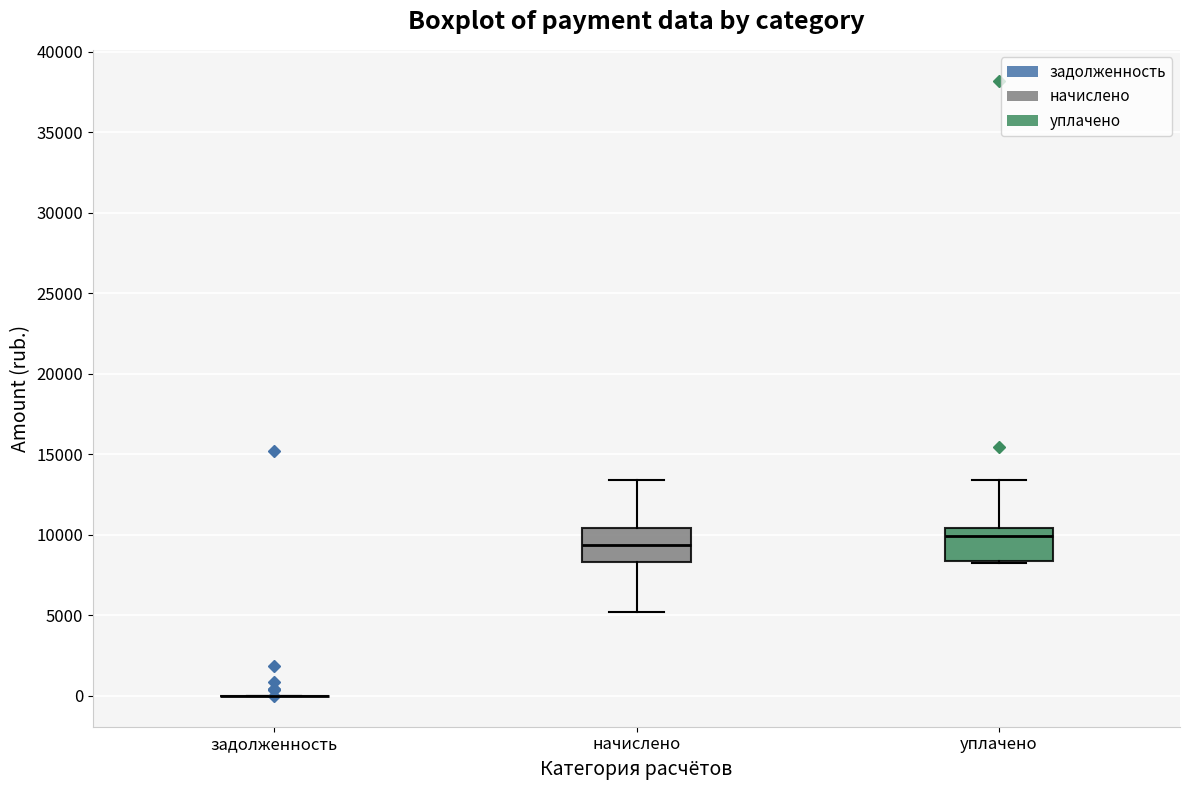

Reading left to right, read every box against the y-axis: the position of its median line, the range the box covers, and the ends of its whiskers. The values are not printed on the chart, so give them approximately, as read against the axis.

задолженность: box collapsed to a line at 0, whiskers 0 to 0
начислено: median 9500, box 8500 to 10500, whiskers 5000 to 13500
уплачено: median 10000, box 8500 to 10500, whiskers 8500 to 13500